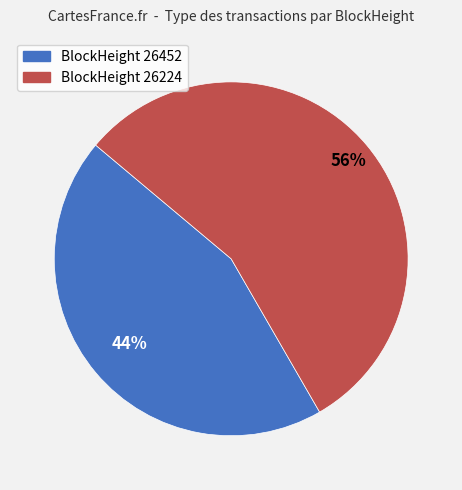

Is there a majority slice in this chart?

Yes